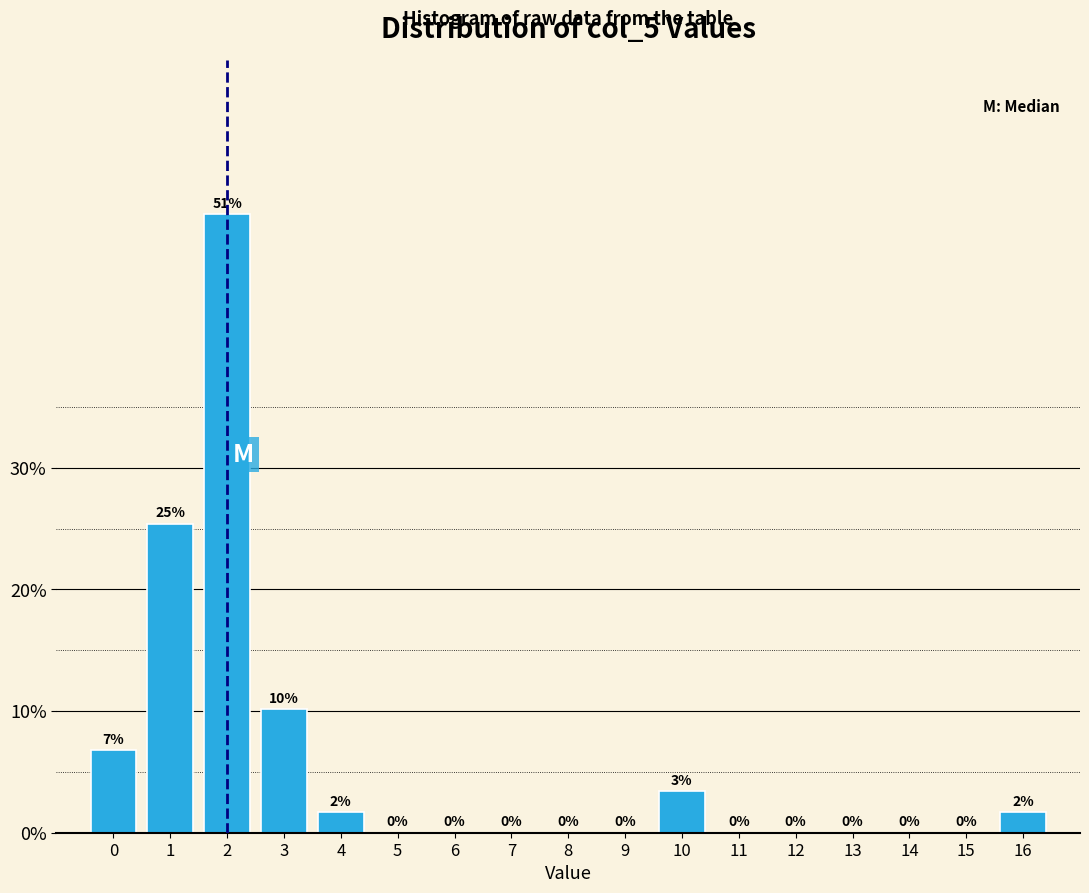

Between 15 and 3, which is larger?

3